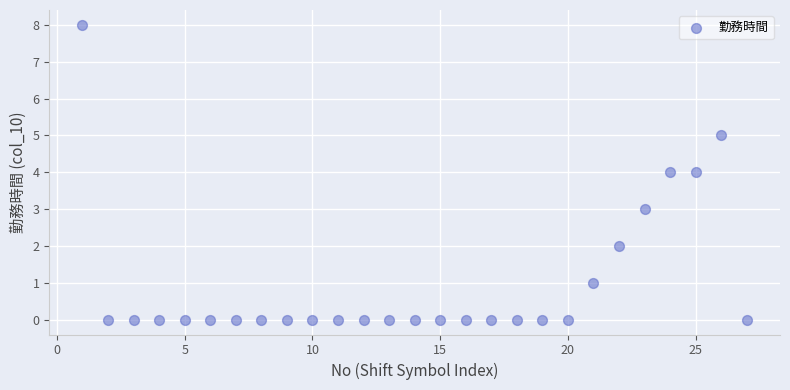

What is the range of Y values (max minus min)?

8